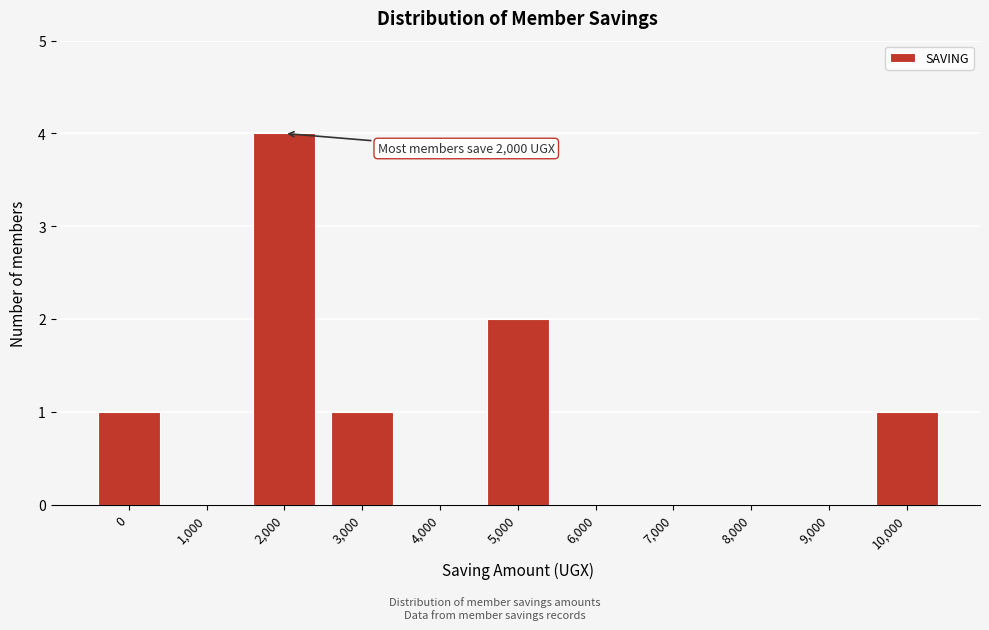

Reading right to left, what are all the values shown in this chart?

10,000=1	9,000=0	8,000=0	7,000=0	6,000=0	5,000=2	4,000=0	3,000=1	2,000=4	1,000=0	0=1